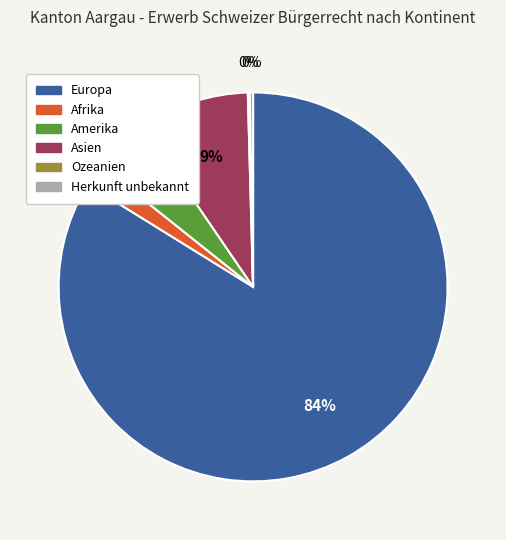

Which slice is the largest?

Europa